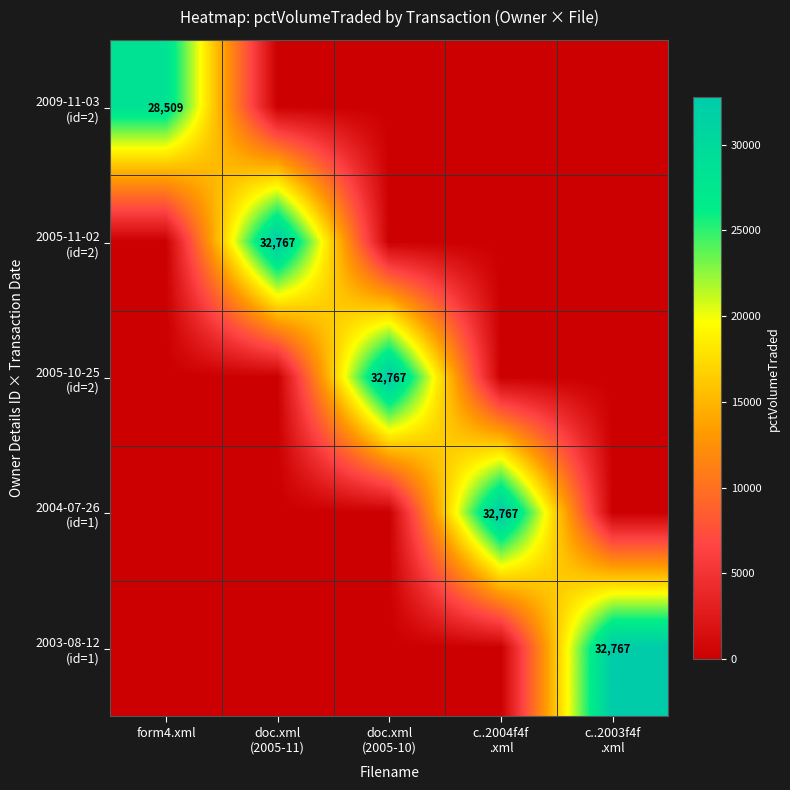

What is the difference between the highest and lowest values at form4.xml?

28509